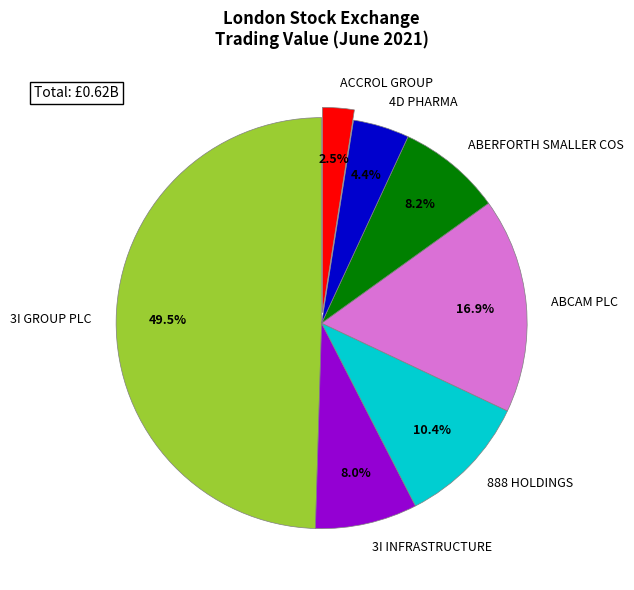

Do 3I INFRASTRUCTURE and ABCAM PLC together represent more than half of the pie?

No